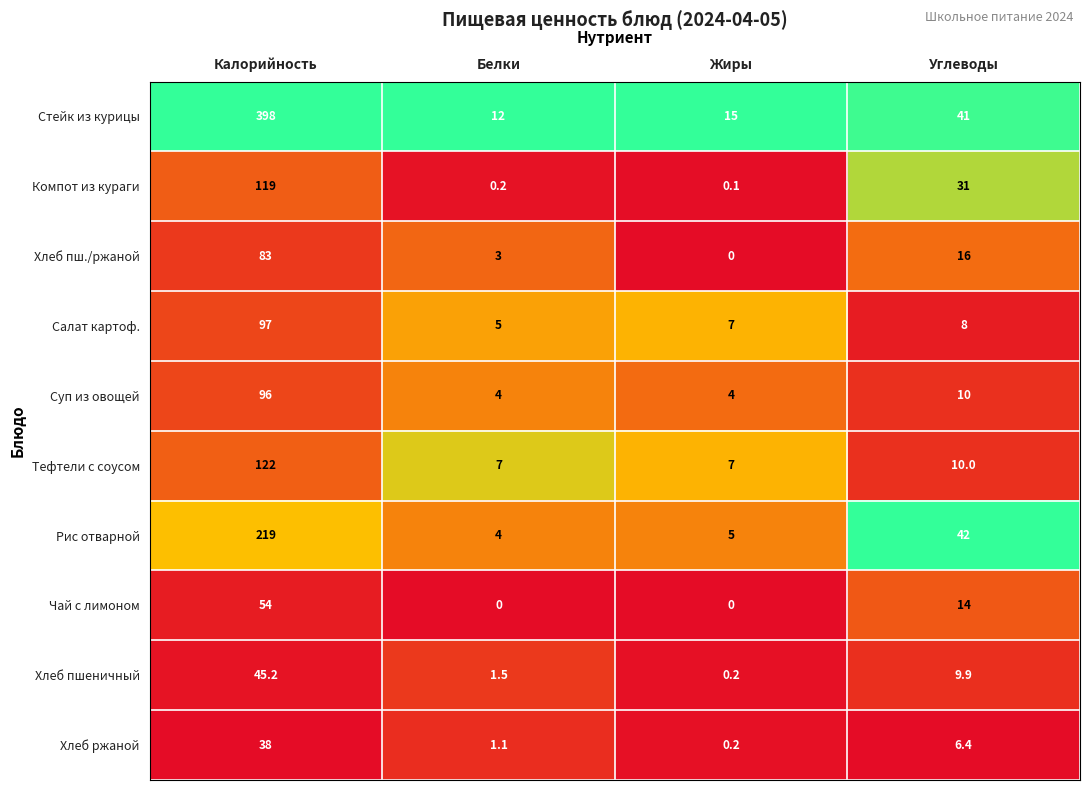

Between Калорийность and Жиры, which series saw the biggest shift?

Стейк из курицы